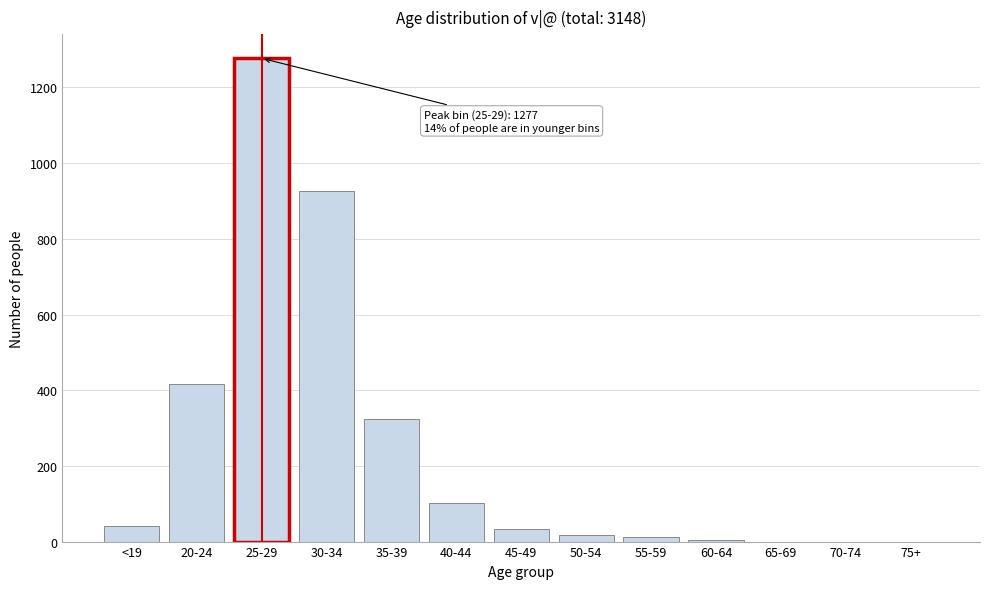

Between 20-24 and 25-29, which is larger?

25-29